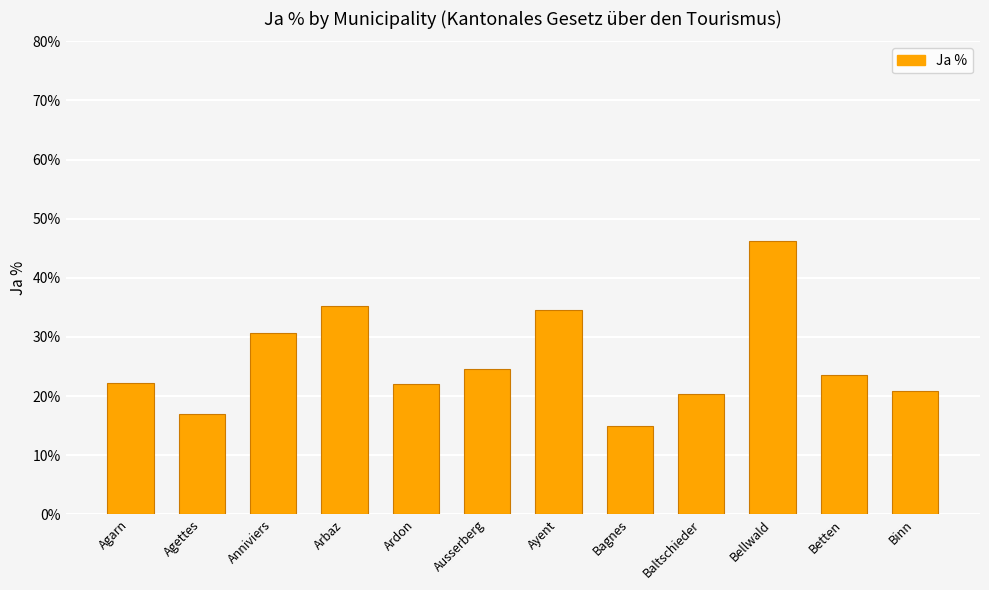

What value does the data have at Baltschieder?

20.3